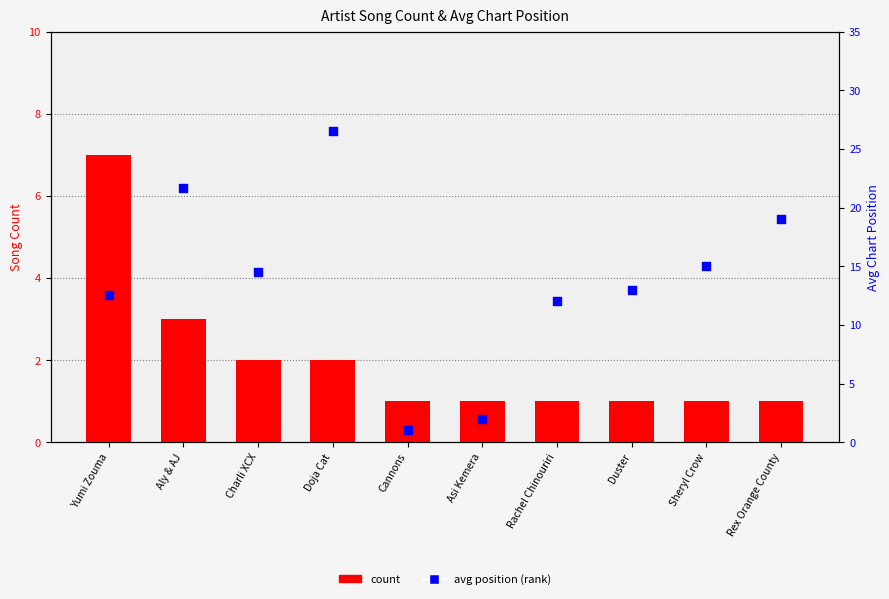

Which series has the largest Y range (max minus min)?

avg position (rank)